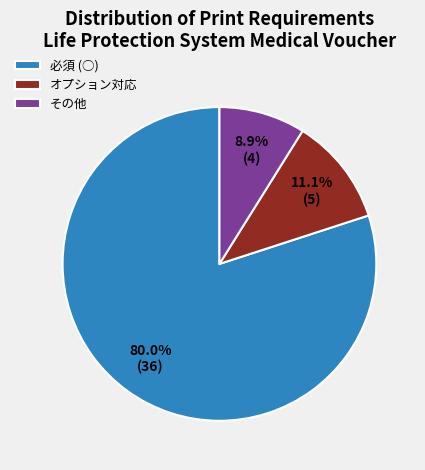

How many segments does this pie chart have?

3